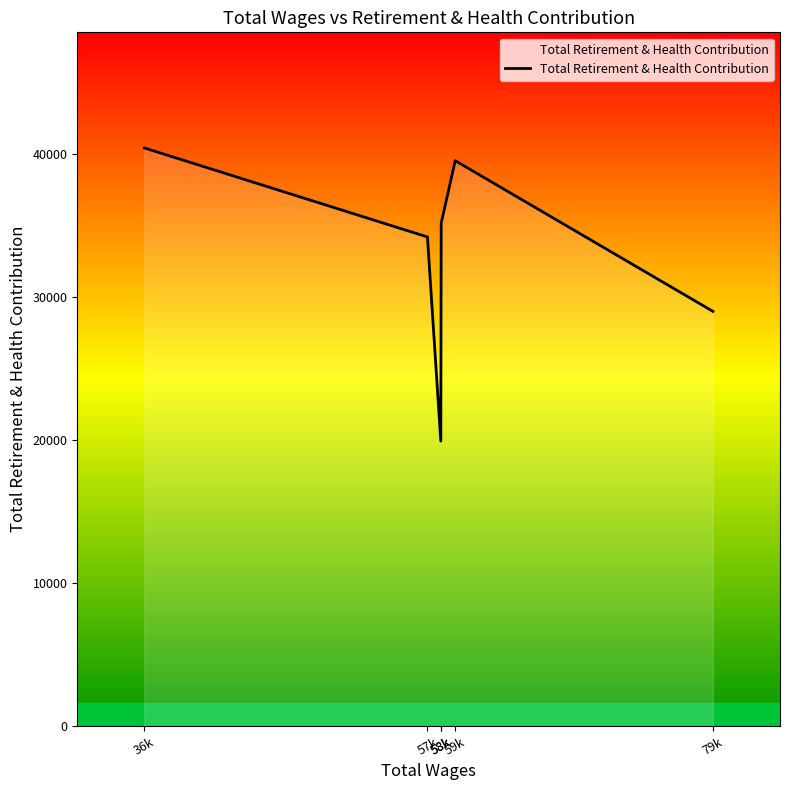

What is the average value?

33057